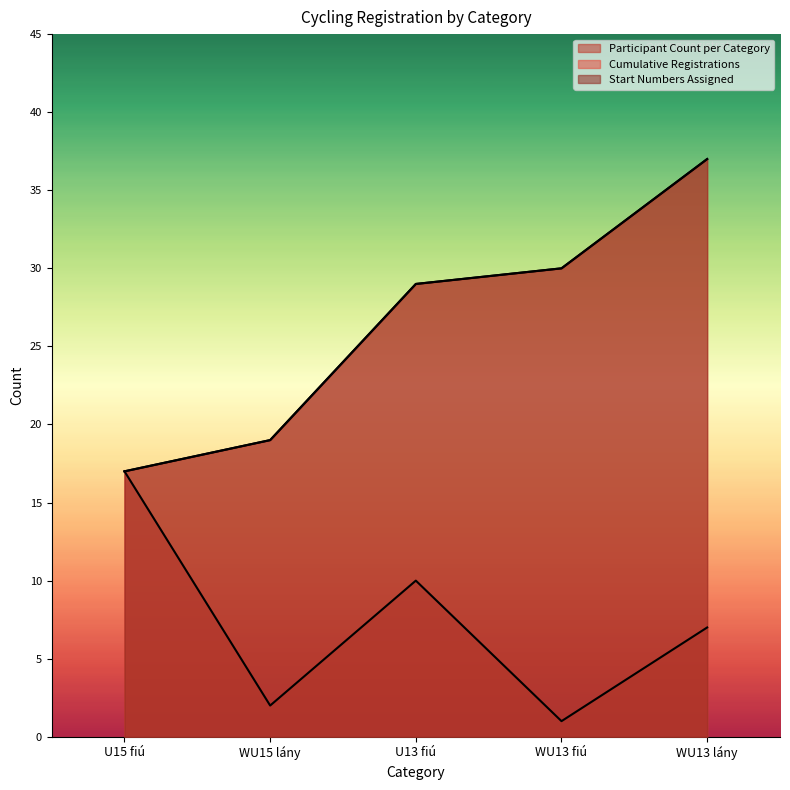

Does the chart display data point markers on the line(s)?

No